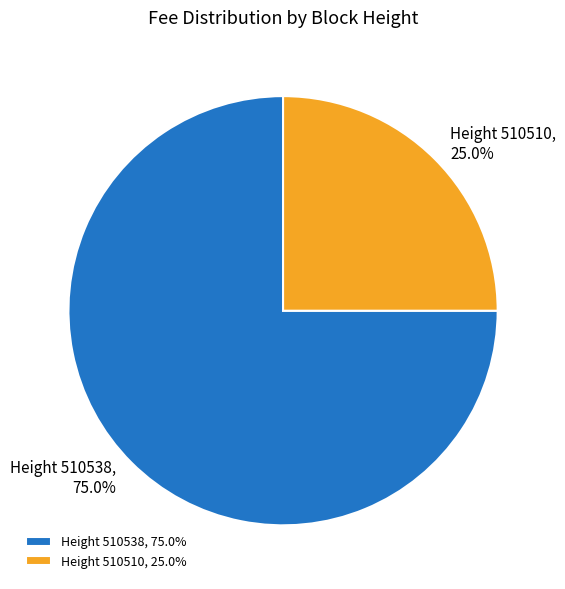

To the nearest percent, what is the difference between the largest and smallest slice percentages?

50%